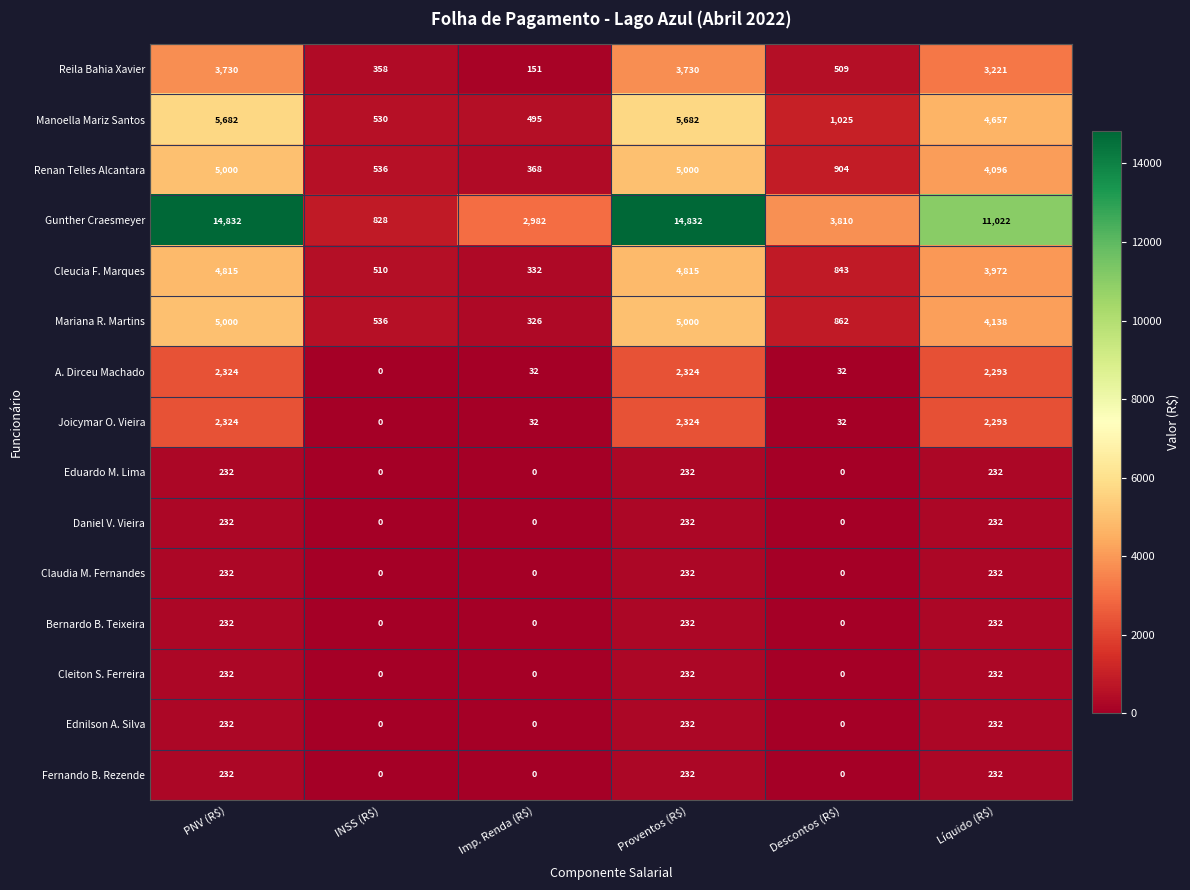

The Manoella Mariz Santos series shows 901 at INSS (R$). True or false?

False